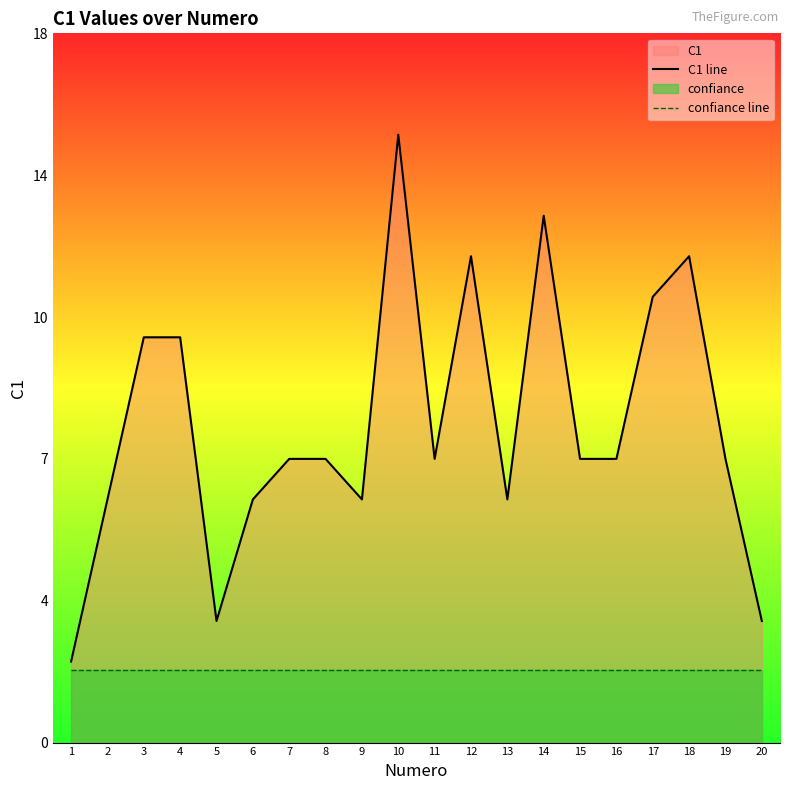

Reading left to right, extract all data points from this chart.

C1 line: 1=2.0	2=6.0	3=10.0	4=10.0	5=3.0	6=6.0	7=7.0	8=7.0	9=6.0	10=15.0	11=7.0	12=12.0	13=6.0	14=13.0	15=7.0	16=7.0	17=11.0	18=12.0	19=7.0	20=3.0
confiance line: 1=1.8	2=1.8	3=1.8	4=1.8	5=1.8	6=1.8	7=1.8	8=1.8	9=1.8	10=1.8	11=1.8	12=1.8	13=1.8	14=1.8	15=1.8	16=1.8	17=1.8	18=1.8	19=1.8	20=1.8